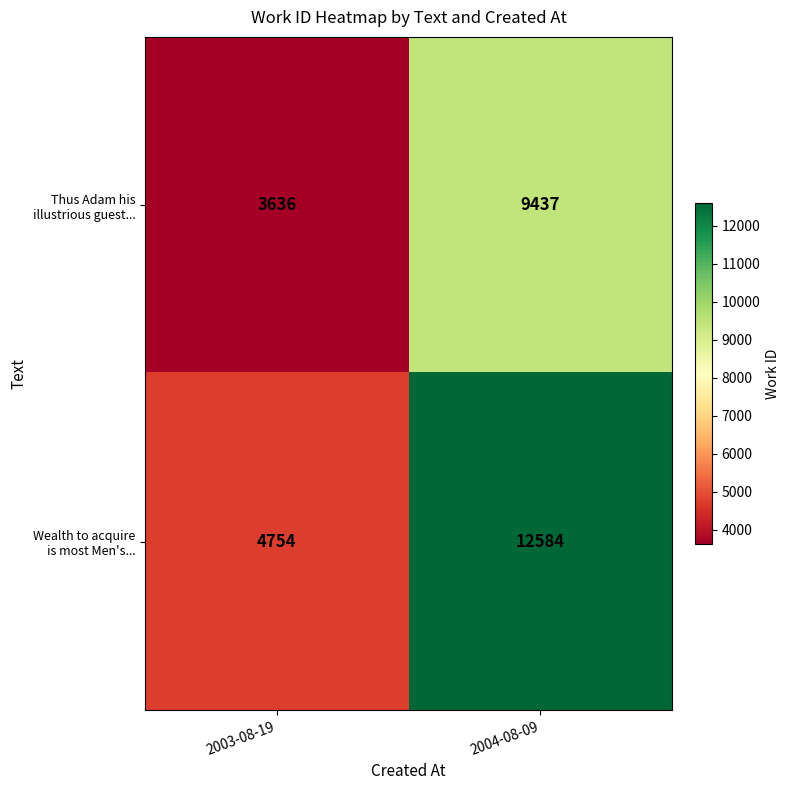

At which category does the chart reach its peak across all series?

2004-08-09